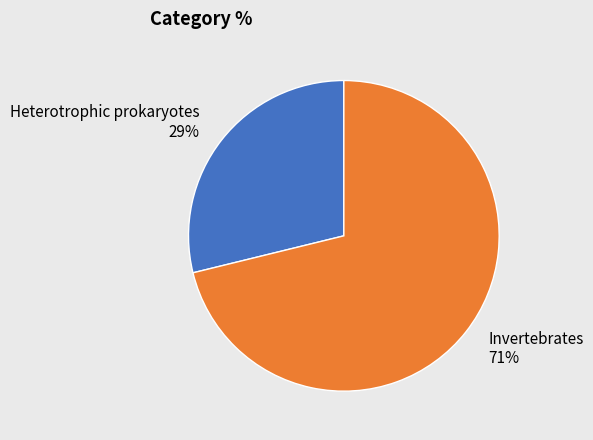

Combined, do Invertebrates and Heterotrophic prokaryotes account for over 50%?

Yes